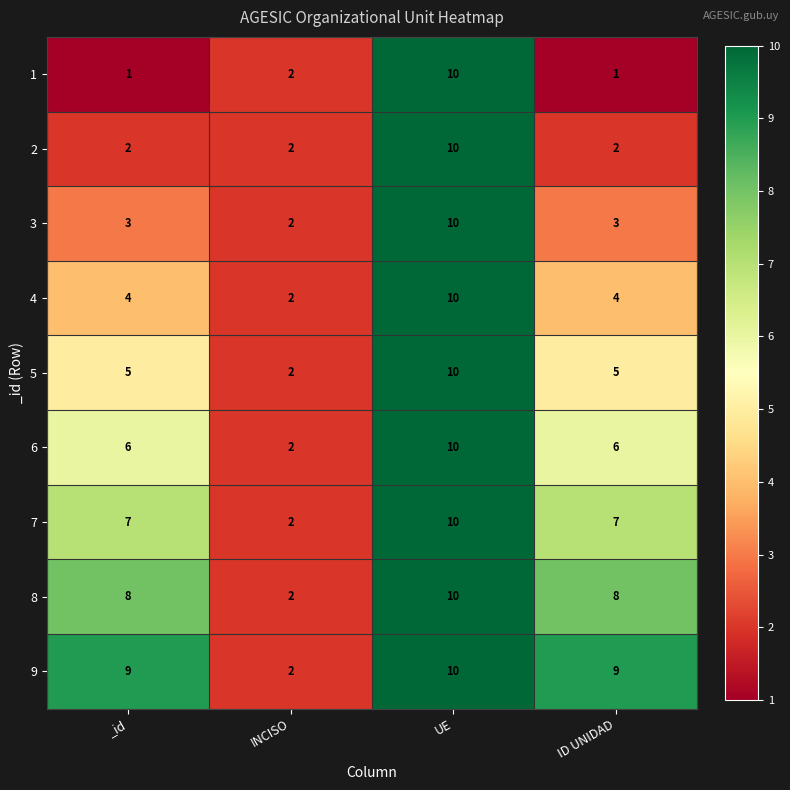

What is the smallest value displayed?

1